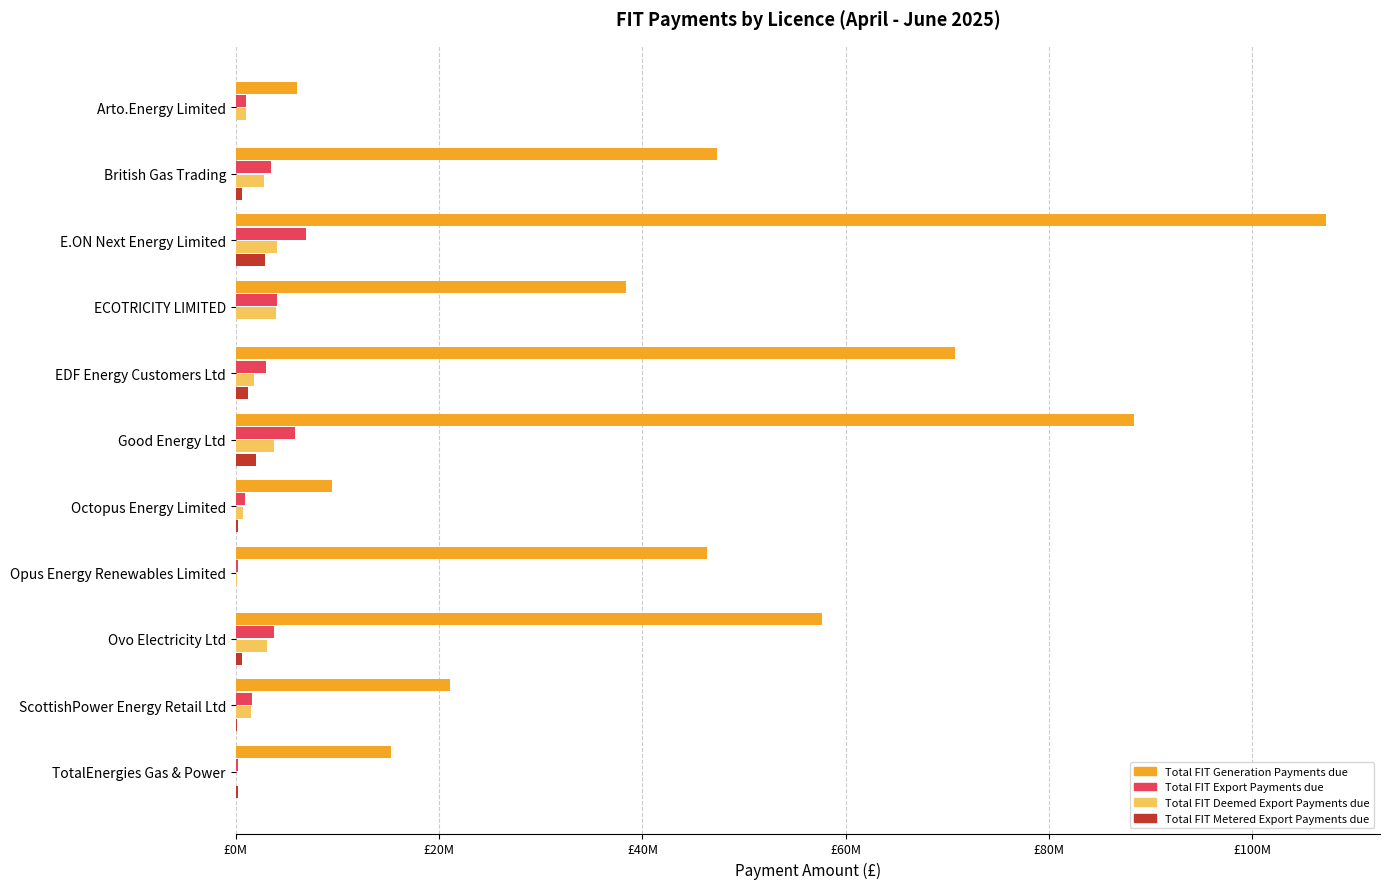

What are all the series names shown in the legend?

Total FIT Generation Payments due, Total FIT Export Payments due, Total FIT Deemed Export Payments due, Total FIT Metered Export Payments due